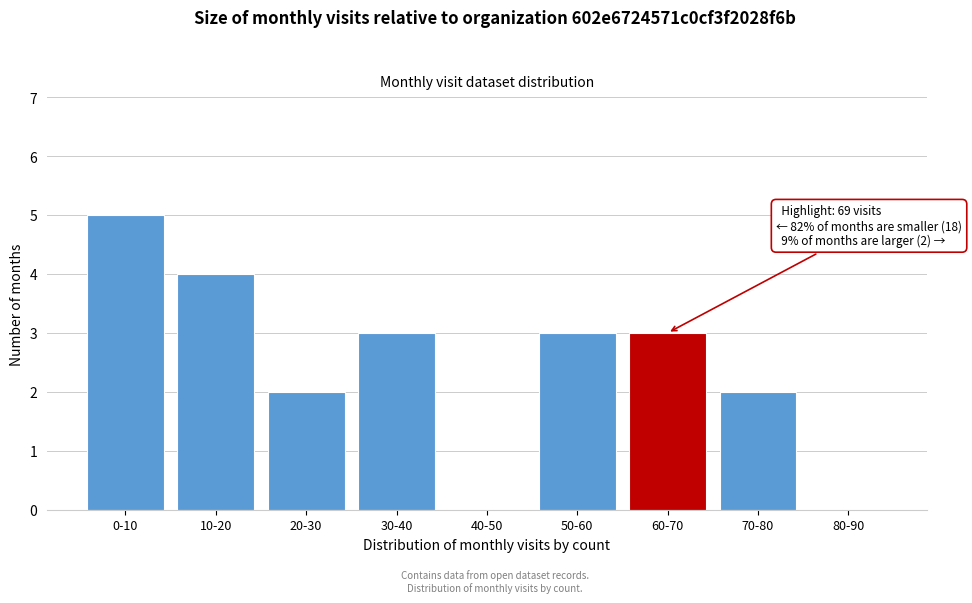

Reading left to right, list all the values displayed in this chart.

0-10=5	10-20=4	20-30=2	30-40=3	40-50=0	50-60=3	60-70=3	70-80=2	80-90=0